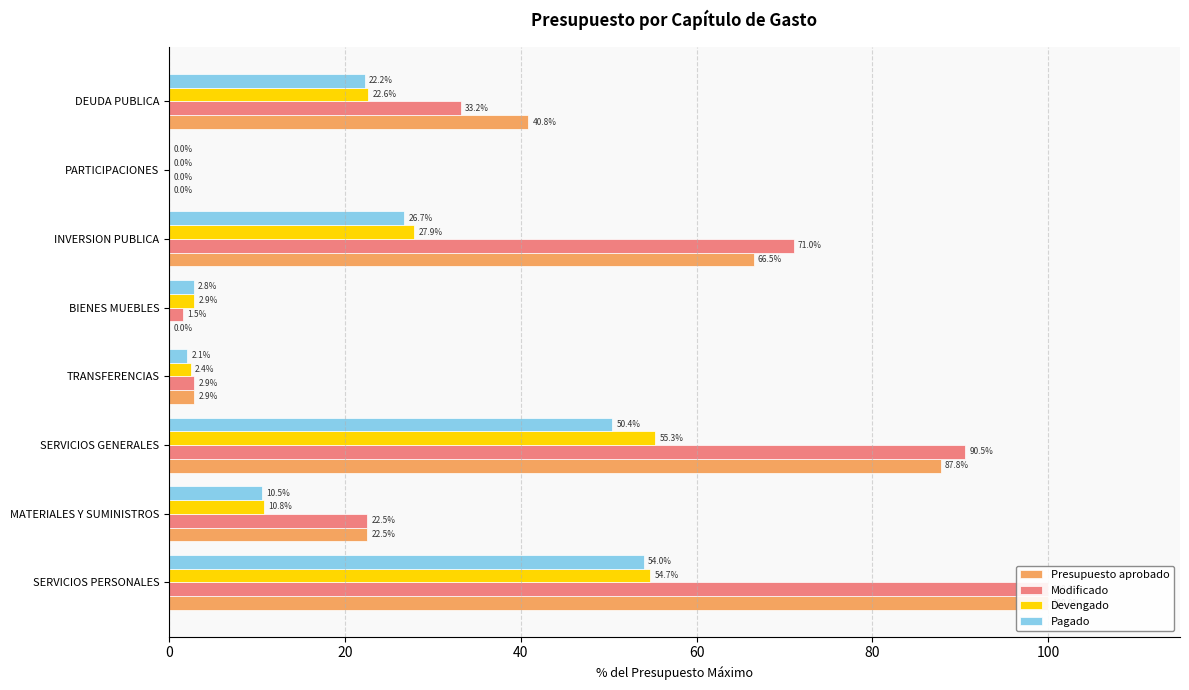

Reading right to left, what are all the values shown in this chart?

Presupuesto aprobado: 40.8	0.0	66.5	0.0	2.9	87.8	22.5	100.0
Modificado: 33.2	0.0	71.0	1.5	2.9	90.5	22.5	100.0
Devengado: 22.6	0.0	27.9	2.9	2.4	55.3	10.8	54.7
Pagado: 22.2	0.0	26.7	2.8	2.1	50.4	10.5	54.0